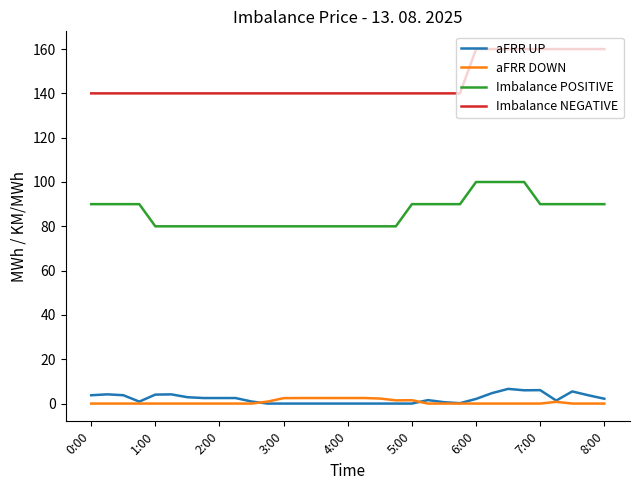

Which series has the largest total across all categories?

Imbalance NEGATIVE